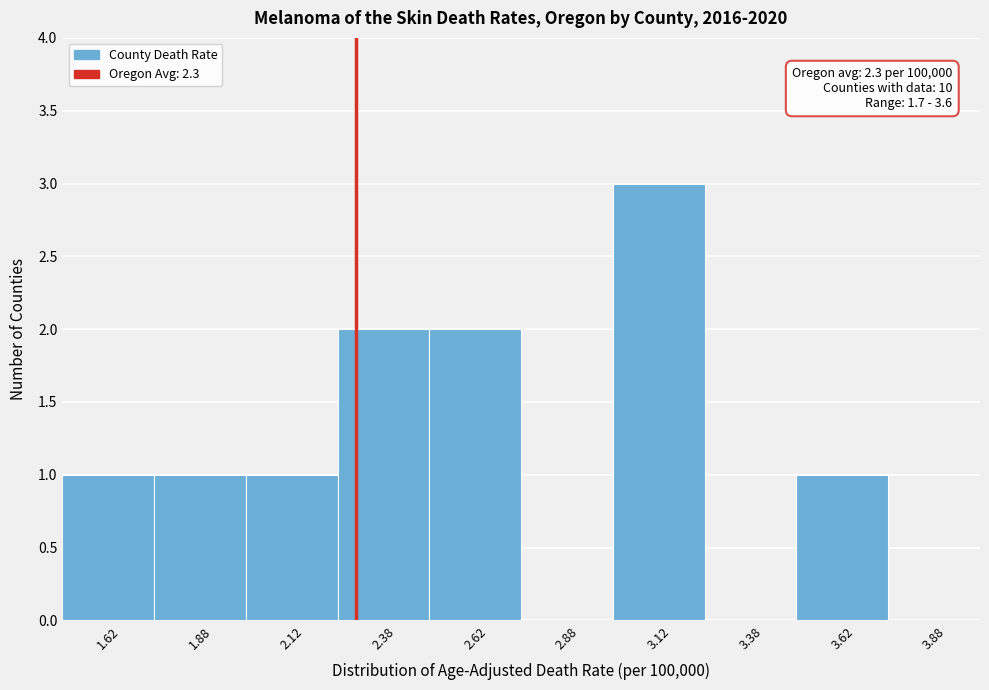

Over which range of the x-axis is the bar tallest?

3.00 to 3.25